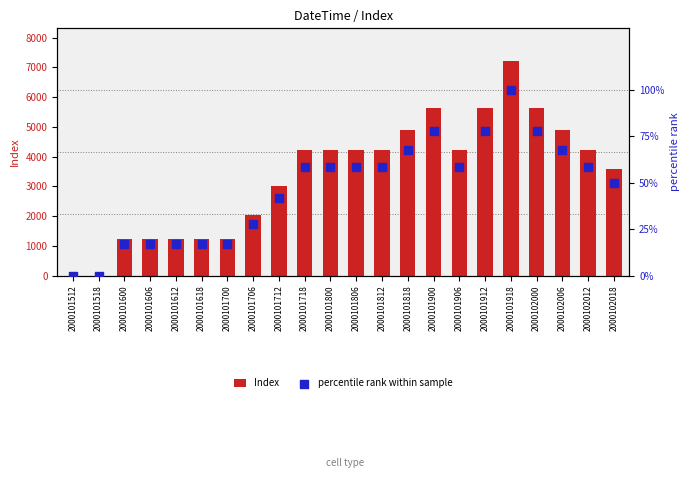

At which category is the sum across all series the highest?

2000101918